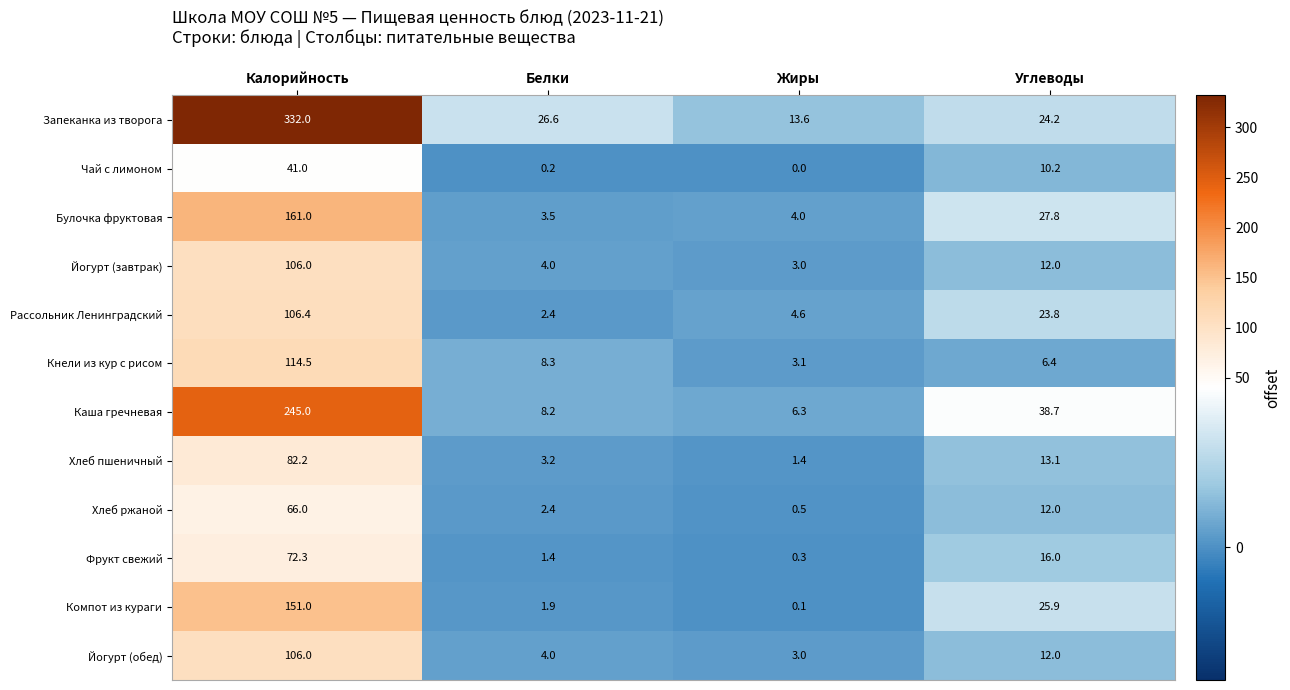

What is the difference between the second highest and minimum values in the Йогурт (завтрак) series?

9.0